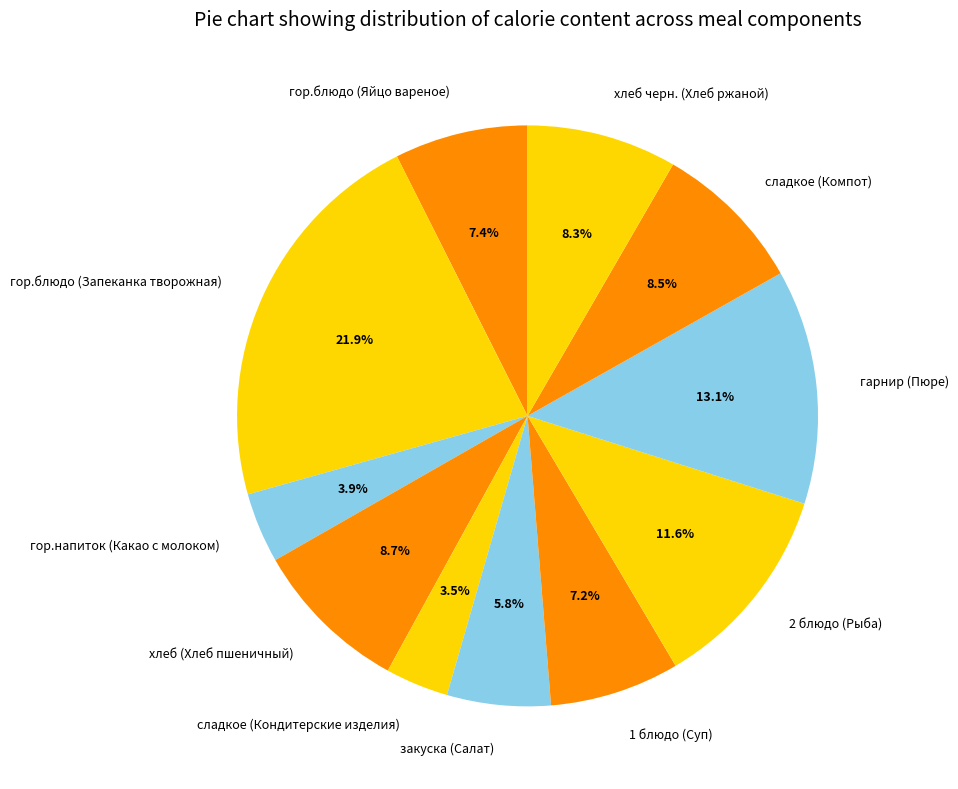

To the nearest percent, what is the difference between the largest and smallest slice percentages?

18%